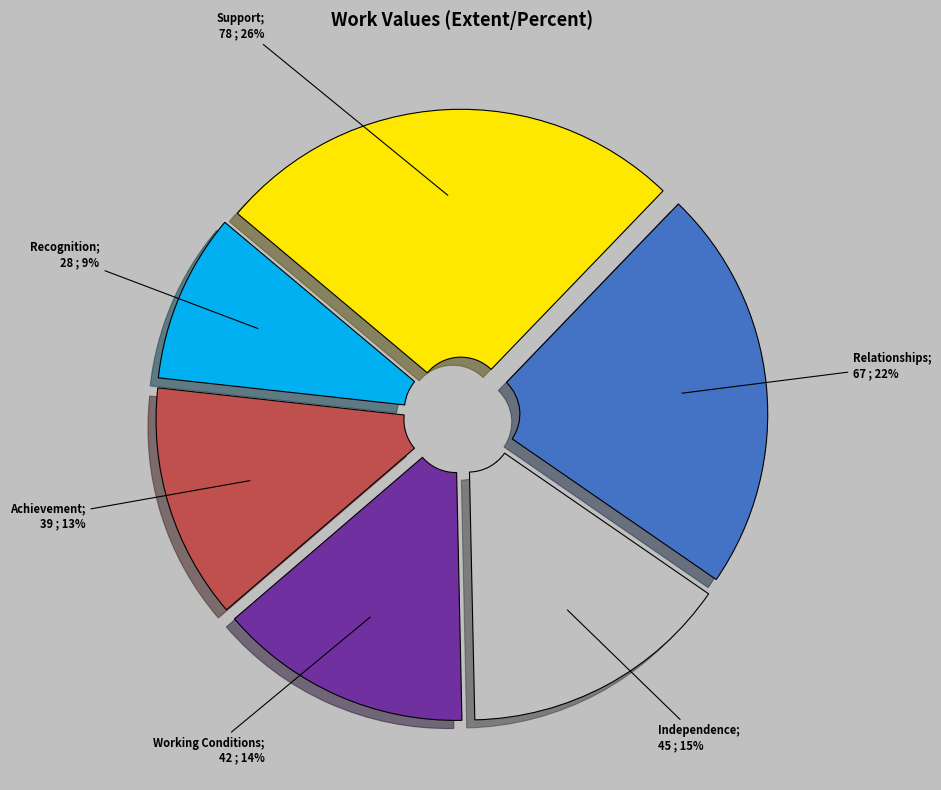

Is there any slice that represents more than half of the pie?

No